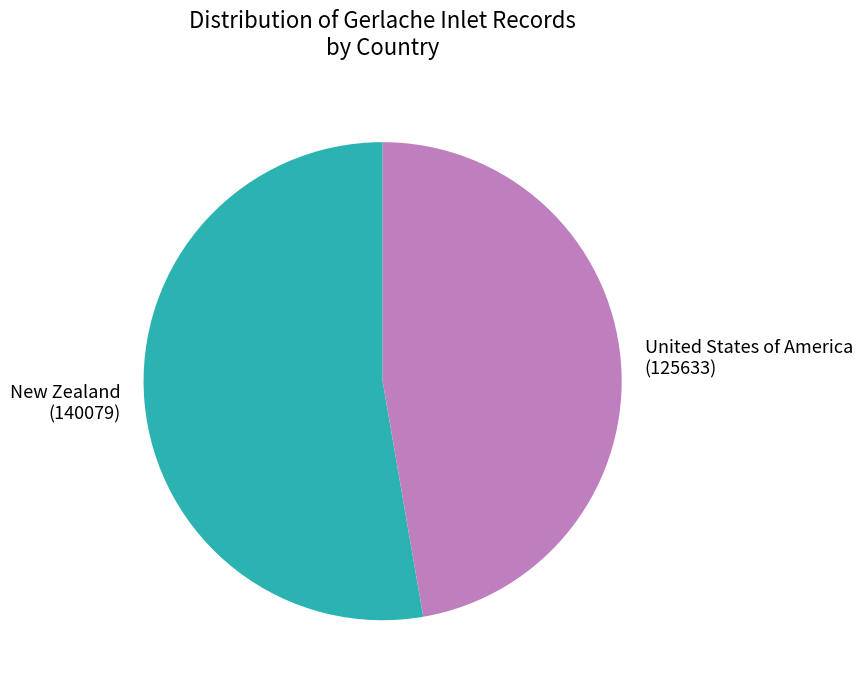

Is there any slice that represents more than half of the pie?

Yes